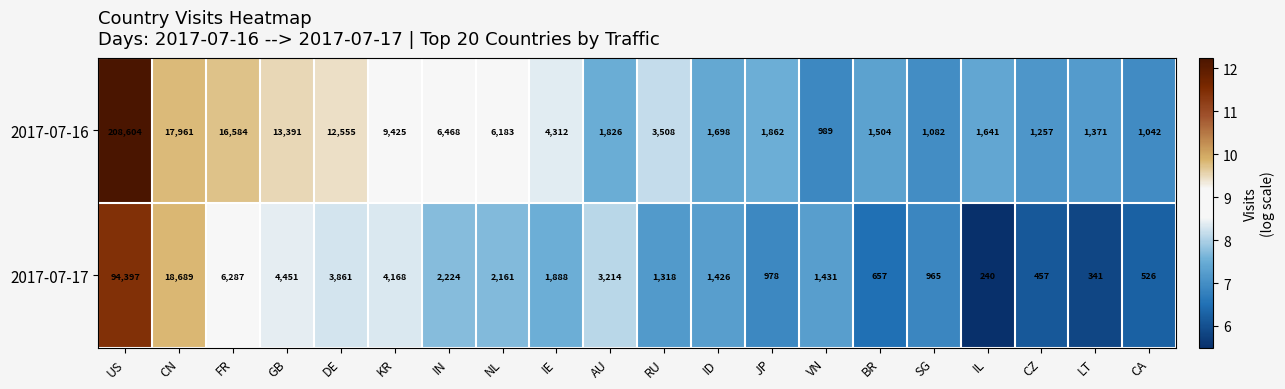

True or false: 2017-07-16 has a value of 17961 at CN.

True